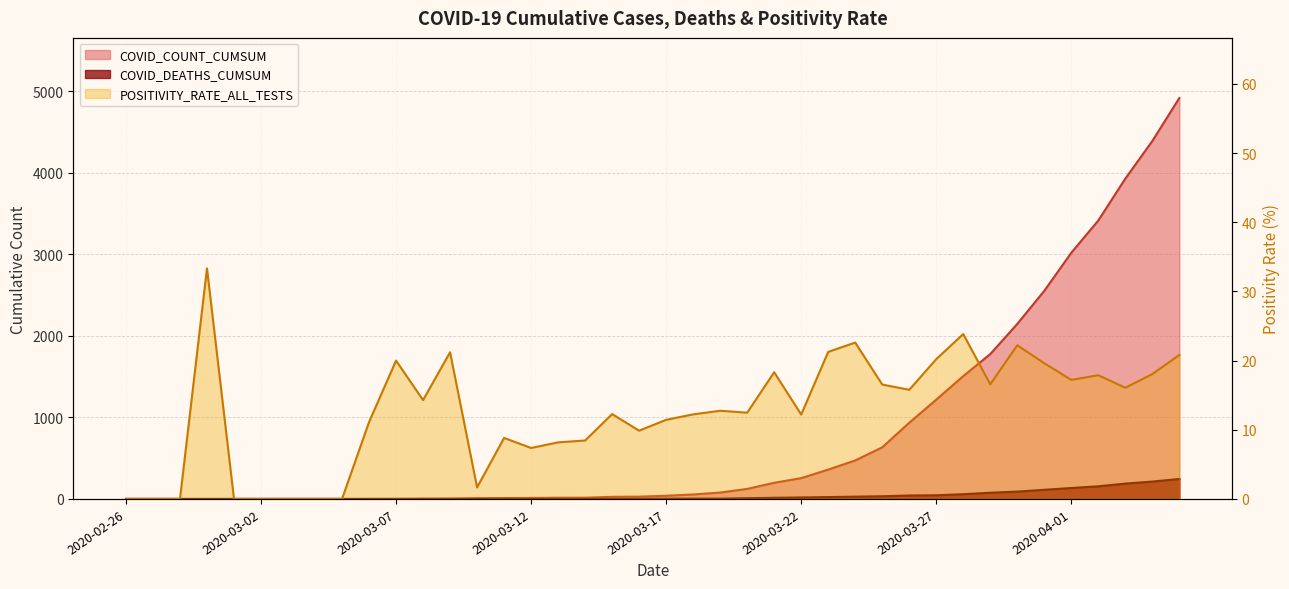

What is the average value of the COVID_DEATHS_CUMSUM series?

37.4